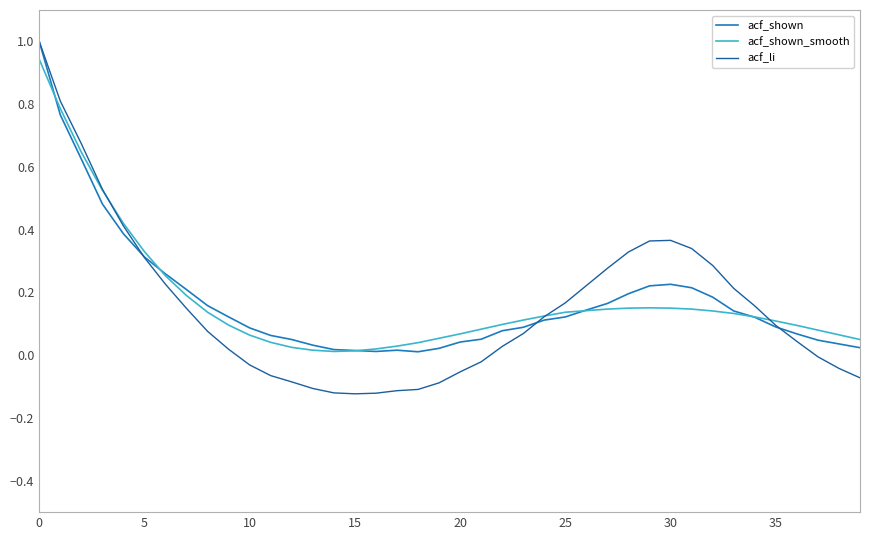

What is the highest value of the acf_li series?

1.0